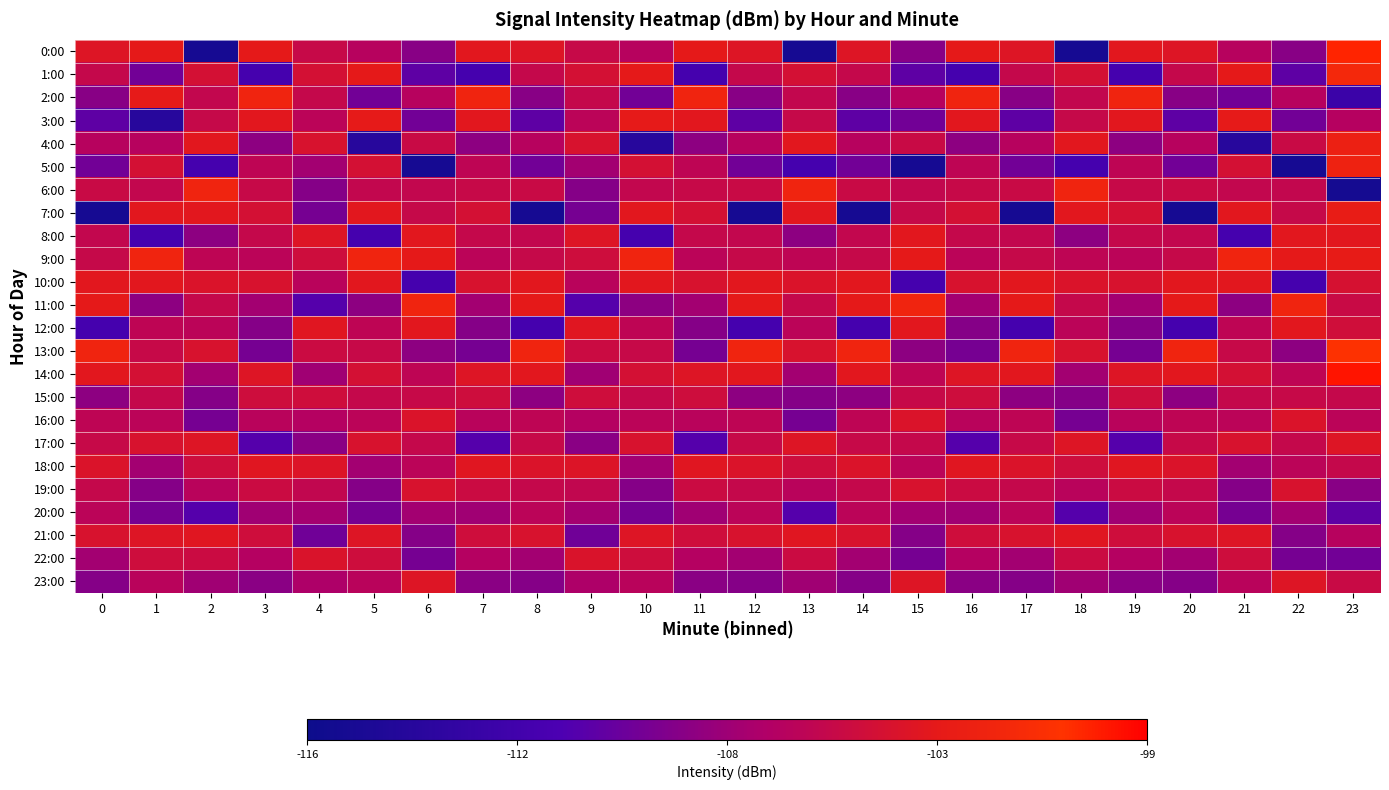

Reading left to right, transcribe all the data shown in this chart.

0:00: 0=-103.8	1=-103.3	2=-115.1	3=-103.3	4=-105.3	5=-106.3	6=-108.4	7=-103.5	8=-103.8	9=-105.3	10=-106.3	11=-103.3	12=-103.8	13=-115.1	14=-103.8	15=-108.4	16=-103.3	17=-103.8	18=-115.1	19=-103.5	20=-103.8	21=-106.3	22=-108.4	23=-100.3
1:00: 0=-105.5	1=-109.3	2=-104.5	3=-111.4	4=-104.5	5=-103.3	6=-110.1	7=-111.4	8=-105.5	9=-104.5	10=-103.3	11=-111.4	12=-105.5	13=-104.5	14=-105.5	15=-110.1	16=-111.4	17=-105.5	18=-104.5	19=-111.4	20=-105.5	21=-103.3	22=-110.1	23=-101.8
2:00: 0=-108.4	1=-103.2	2=-105.6	3=-102.2	4=-105.5	5=-109.3	6=-106.3	7=-102.2	8=-108.4	9=-105.5	10=-109.3	11=-102.2	12=-108.4	13=-105.6	14=-108.4	15=-106.3	16=-102.2	17=-108.4	18=-105.6	19=-102.2	20=-108.4	21=-109.3	22=-106.3	23=-112.2
3:00: 0=-110.1	1=-113.9	2=-105.4	3=-103.5	4=-106.1	5=-103.2	6=-109.3	7=-103.5	8=-110.1	9=-106.1	10=-103.2	11=-103.5	12=-110.1	13=-105.4	14=-110.1	15=-109.3	16=-103.5	17=-110.1	18=-105.4	19=-103.5	20=-110.1	21=-103.2	22=-109.3	23=-106.4
4:00: 0=-106.3	1=-106.3	2=-103.5	3=-108.2	4=-104.2	5=-113.9	6=-105.2	7=-108.2	8=-106.3	9=-104.2	10=-113.9	11=-108.2	12=-106.3	13=-103.5	14=-106.3	15=-105.2	16=-108.2	17=-106.3	18=-103.5	19=-108.2	20=-106.3	21=-113.9	22=-105.2	23=-102.6
5:00: 0=-109.3	1=-104.5	2=-111.4	3=-105.9	4=-107.3	5=-104.5	6=-115.1	7=-105.9	8=-109.3	9=-107.3	10=-104.5	11=-105.9	12=-109.3	13=-111.4	14=-109.3	15=-115.1	16=-105.9	17=-109.3	18=-111.4	19=-105.9	20=-109.3	21=-104.5	22=-115.1	23=-102.5
6:00: 0=-105.2	1=-105.6	2=-102.2	3=-105.3	4=-108.5	5=-105.6	6=-105.6	7=-105.3	8=-105.2	9=-108.5	10=-105.6	11=-105.3	12=-105.2	13=-102.2	14=-105.2	15=-105.6	16=-105.3	17=-105.2	18=-102.2	19=-105.3	20=-105.2	21=-105.6	22=-105.6	23=-115.3
7:00: 0=-115.1	1=-103.5	2=-103.5	3=-104.5	4=-109.1	5=-103.5	6=-105.4	7=-104.5	8=-115.1	9=-109.1	10=-103.5	11=-104.5	12=-115.1	13=-103.5	14=-115.1	15=-105.4	16=-104.5	17=-115.1	18=-103.5	19=-104.5	20=-115.1	21=-103.5	22=-105.4	23=-102.9
8:00: 0=-105.6	1=-111.4	2=-108.2	3=-105.5	4=-103.8	5=-111.4	6=-103.5	7=-105.5	8=-105.6	9=-103.8	10=-111.4	11=-105.5	12=-105.6	13=-108.2	14=-105.6	15=-103.5	16=-105.5	17=-105.6	18=-108.2	19=-105.5	20=-105.6	21=-111.4	22=-103.5	23=-103.5
9:00: 0=-105.4	1=-102.2	2=-105.9	3=-106.1	4=-104.9	5=-102.2	6=-103.3	7=-106.1	8=-105.4	9=-104.9	10=-102.2	11=-106.1	12=-105.4	13=-105.9	14=-105.4	15=-103.3	16=-106.1	17=-105.4	18=-105.9	19=-106.1	20=-105.4	21=-102.2	22=-103.3	23=-103.1
10:00: 0=-103.5	1=-103.5	2=-104.0	3=-104.2	4=-106.2	5=-103.5	6=-111.4	7=-104.2	8=-103.5	9=-106.2	10=-103.5	11=-104.2	12=-103.5	13=-104.0	14=-103.5	15=-111.4	16=-104.2	17=-103.5	18=-104.0	19=-104.2	20=-103.5	21=-103.5	22=-111.4	23=-104.4
11:00: 0=-103.3	1=-108.2	2=-105.5	3=-107.3	4=-110.5	5=-108.2	6=-102.2	7=-107.3	8=-103.3	9=-110.5	10=-108.2	11=-107.3	12=-103.3	13=-105.5	14=-103.3	15=-102.2	16=-107.3	17=-103.3	18=-105.5	19=-107.3	20=-103.3	21=-108.2	22=-102.2	23=-105.2
12:00: 0=-111.4	1=-105.9	2=-106.1	3=-108.5	4=-103.6	5=-105.9	6=-103.5	7=-108.5	8=-111.4	9=-103.6	10=-105.9	11=-108.5	12=-111.4	13=-106.1	14=-111.4	15=-103.5	16=-108.5	17=-111.4	18=-106.1	19=-108.5	20=-111.4	21=-105.9	22=-103.5	23=-104.8
13:00: 0=-102.2	1=-105.3	2=-104.2	3=-109.1	4=-105.1	5=-105.3	6=-108.2	7=-109.1	8=-102.2	9=-105.1	10=-105.3	11=-109.1	12=-102.2	13=-104.2	14=-102.2	15=-108.2	16=-109.1	17=-102.2	18=-104.2	19=-109.1	20=-102.2	21=-105.3	22=-108.2	23=-100.8
14:00: 0=-103.5	1=-104.5	2=-107.3	3=-103.8	4=-107.4	5=-104.5	6=-105.9	7=-103.8	8=-103.5	9=-107.4	10=-104.5	11=-103.8	12=-103.5	13=-107.3	14=-103.5	15=-105.9	16=-103.8	17=-103.5	18=-107.3	19=-103.8	20=-103.5	21=-104.5	22=-105.9	23=-99.7
15:00: 0=-108.2	1=-105.5	2=-108.5	3=-104.9	4=-104.8	5=-105.5	6=-105.3	7=-104.9	8=-108.2	9=-104.8	10=-105.5	11=-104.9	12=-108.2	13=-108.5	14=-108.2	15=-105.3	16=-104.9	17=-108.2	18=-108.5	19=-104.9	20=-108.2	21=-105.5	22=-105.3	23=-105.5
16:00: 0=-105.9	1=-106.1	2=-109.1	3=-106.2	4=-106.5	5=-106.1	6=-104.0	7=-106.2	8=-105.9	9=-106.5	10=-106.1	11=-106.2	12=-105.9	13=-109.1	14=-105.9	15=-104.0	16=-106.2	17=-105.9	18=-109.1	19=-106.2	20=-105.9	21=-106.1	22=-104.0	23=-106.0
17:00: 0=-105.3	1=-104.2	2=-103.8	3=-110.5	4=-108.3	5=-104.2	6=-105.5	7=-110.5	8=-105.3	9=-108.3	10=-104.2	11=-110.5	12=-105.3	13=-103.8	14=-105.3	15=-105.5	16=-110.5	17=-105.3	18=-103.8	19=-110.5	20=-105.3	21=-104.2	22=-105.5	23=-103.8
18:00: 0=-104.0	1=-107.3	2=-104.9	3=-103.6	4=-103.9	5=-107.3	6=-106.1	7=-103.6	8=-104.0	9=-103.9	10=-107.3	11=-103.6	12=-104.0	13=-104.9	14=-104.0	15=-106.1	16=-103.6	17=-104.0	18=-104.9	19=-103.6	20=-104.0	21=-107.3	22=-106.1	23=-105.5
19:00: 0=-105.5	1=-108.5	2=-106.2	3=-105.1	4=-105.7	5=-108.5	6=-104.2	7=-105.1	8=-105.5	9=-105.7	10=-108.5	11=-105.1	12=-105.5	13=-106.2	14=-105.5	15=-104.2	16=-105.1	17=-105.5	18=-106.2	19=-105.1	20=-105.5	21=-108.5	22=-104.2	23=-108.4
20:00: 0=-106.1	1=-109.1	2=-110.5	3=-107.4	4=-107.2	5=-109.1	6=-107.3	7=-107.4	8=-106.1	9=-107.2	10=-109.1	11=-107.4	12=-106.1	13=-110.5	14=-106.1	15=-107.3	16=-107.4	17=-106.1	18=-110.5	19=-107.4	20=-106.1	21=-109.1	22=-107.3	23=-110.1
21:00: 0=-104.2	1=-103.8	2=-103.6	3=-104.8	4=-109.4	5=-103.8	6=-108.5	7=-104.8	8=-104.2	9=-109.4	10=-103.8	11=-104.8	12=-104.2	13=-103.6	14=-104.2	15=-108.5	16=-104.8	17=-104.2	18=-103.6	19=-104.8	20=-104.2	21=-103.8	22=-108.5	23=-106.3
22:00: 0=-107.3	1=-104.9	2=-105.1	3=-106.5	4=-104.1	5=-104.9	6=-109.1	7=-106.5	8=-107.3	9=-104.1	10=-104.9	11=-106.5	12=-107.3	13=-105.1	14=-107.3	15=-109.1	16=-106.5	17=-107.3	18=-105.1	19=-106.5	20=-107.3	21=-104.9	22=-109.1	23=-109.3
23:00: 0=-108.5	1=-106.2	2=-107.4	3=-108.3	4=-106.8	5=-106.2	6=-103.8	7=-108.3	8=-108.5	9=-106.8	10=-106.2	11=-108.3	12=-108.5	13=-107.4	14=-108.5	15=-103.8	16=-108.3	17=-108.5	18=-107.4	19=-108.3	20=-108.5	21=-106.2	22=-103.8	23=-105.2